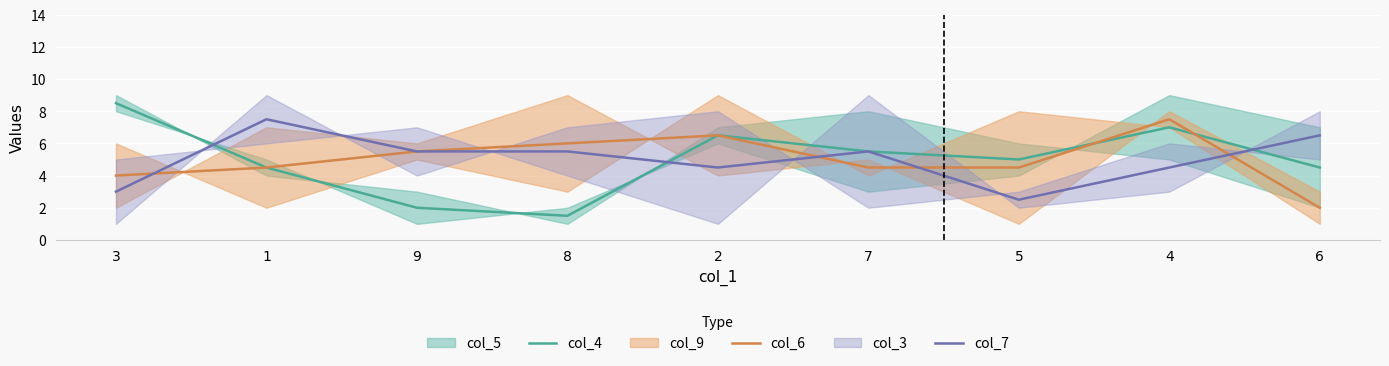

True or false: col_4 and col_6 intersect in this chart.

True